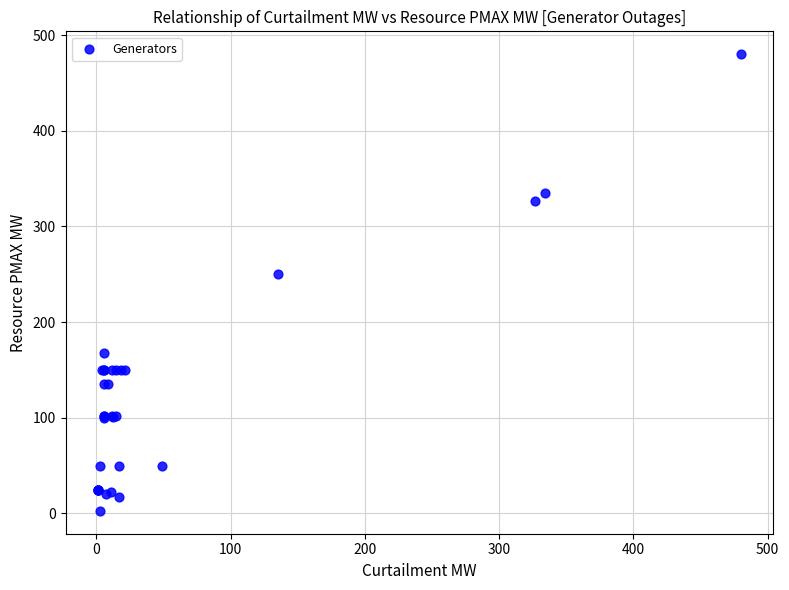

What Y value in the scatter plot is closest to 241?

250.0